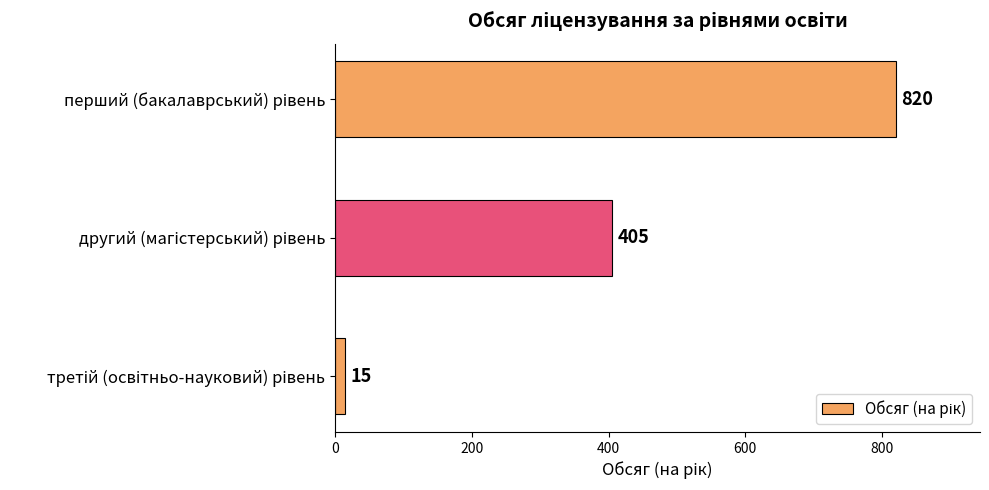

Count the values in the range 15 to 820.

3